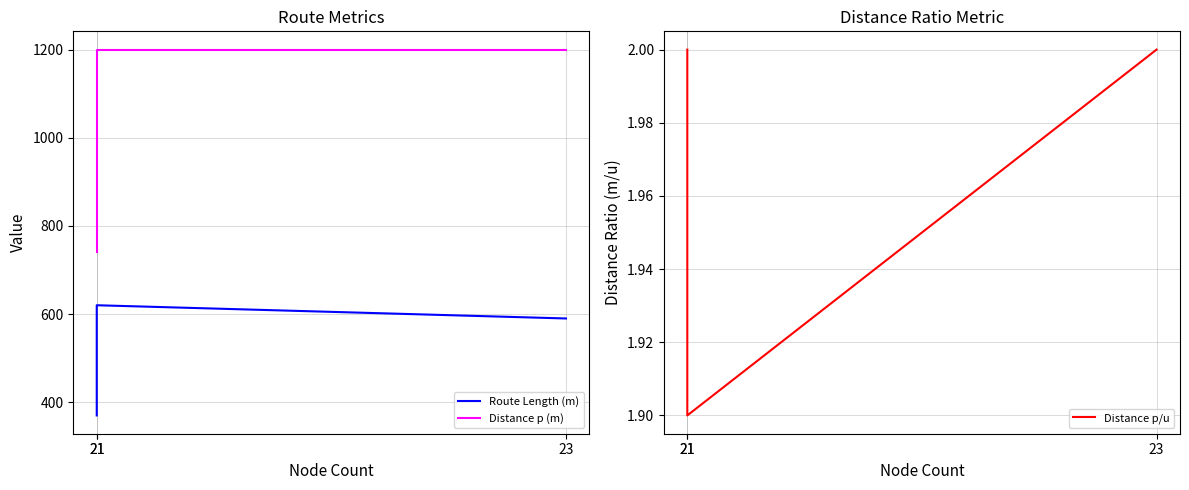

What is the sum of the Distance p/u values at 21 and 21?

3.9